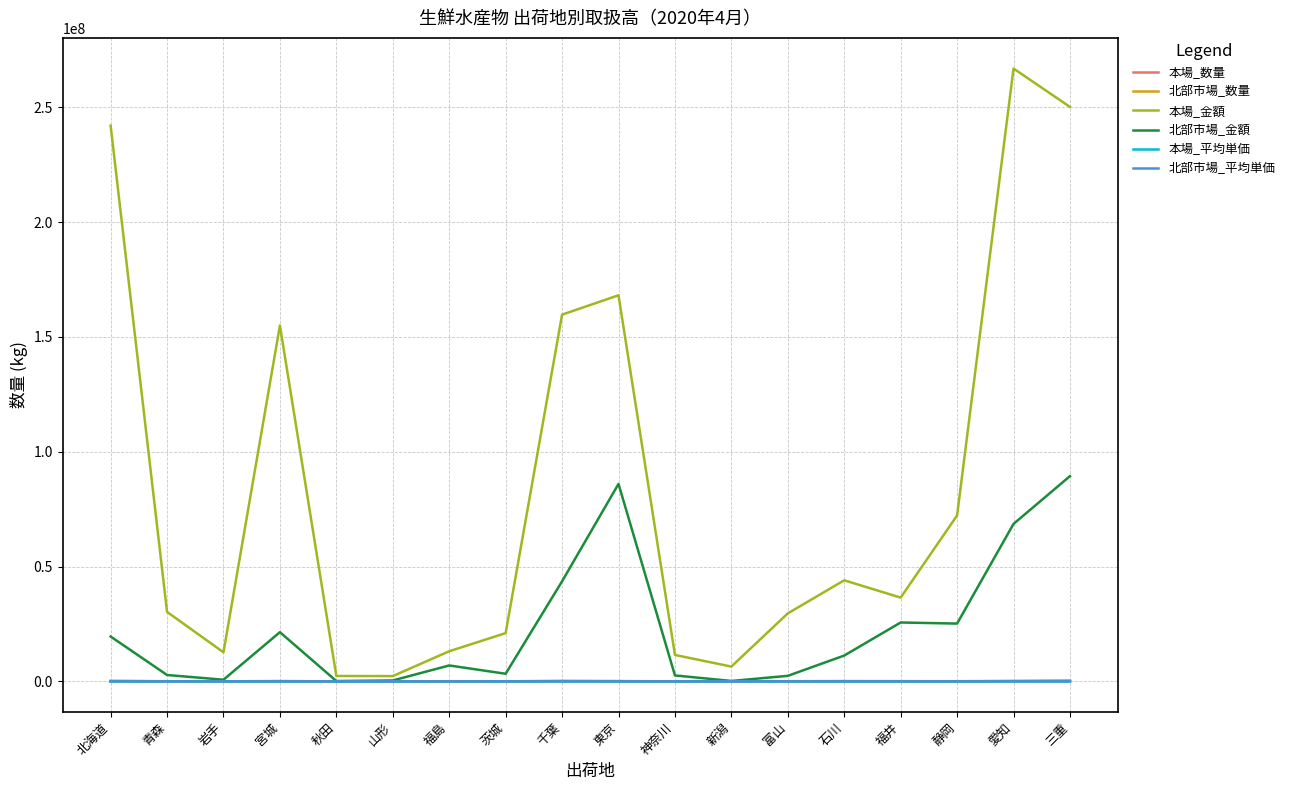

Is the value of 本場_数量 at 茨城 greater than the value of 本場_金額 at 北海道?

No